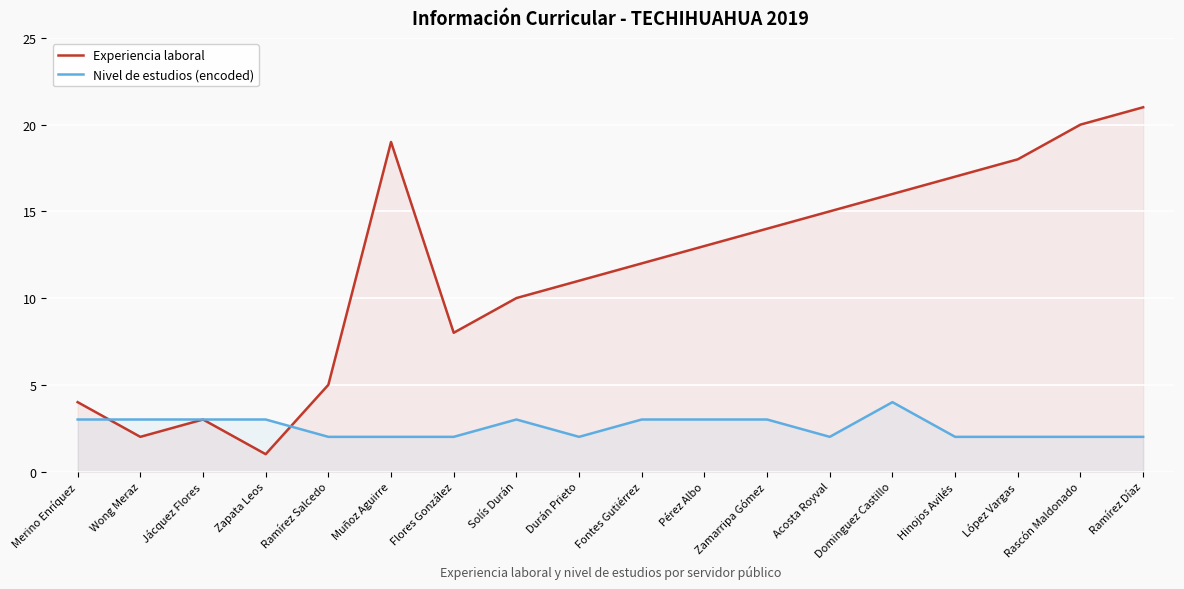

Is the value of Nivel de estudios (encoded) at Rascón Maldonado greater than the value of Experiencia laboral at Zapata Leos?

Yes